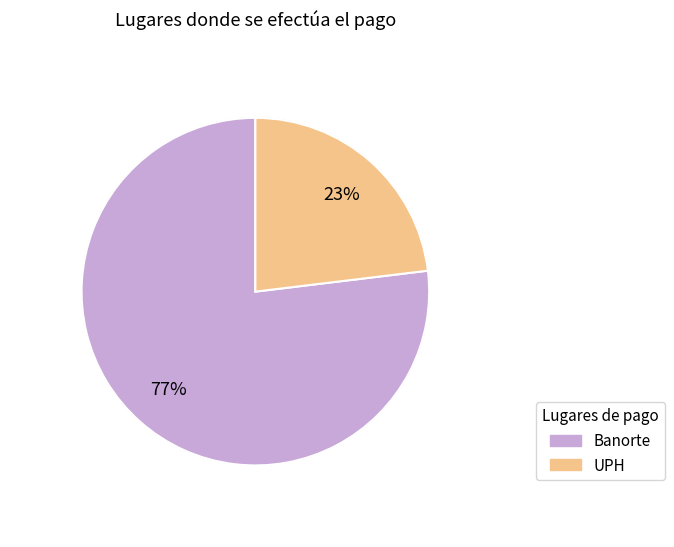

Do Banorte and UPH together represent more than half of the pie?

Yes